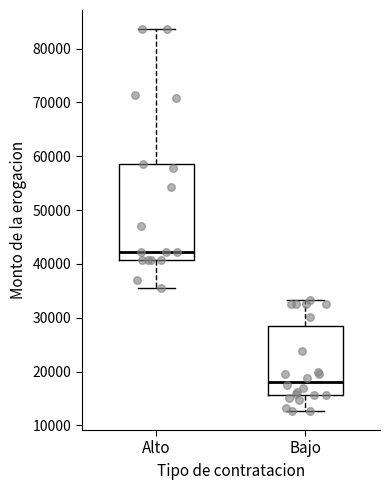

Comparing the boxes themselves (not the whiskers), which one is the tallest?

Alto